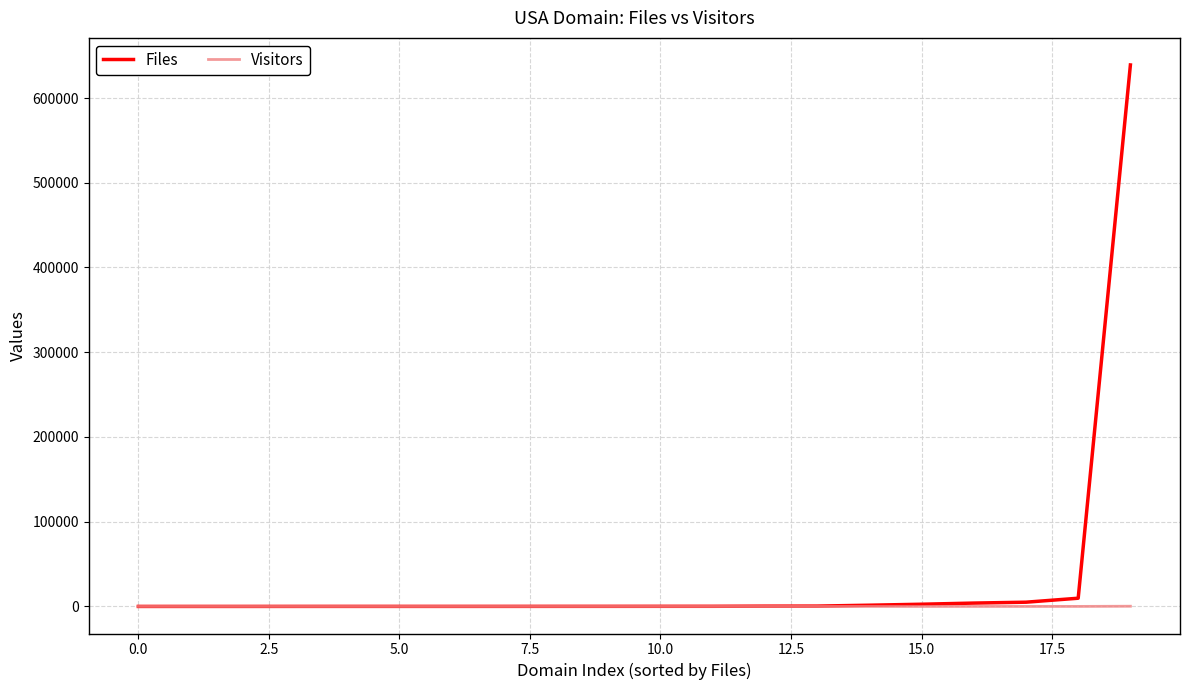

Rank the series by their average value, from lowest to highest.

Visitors, Files